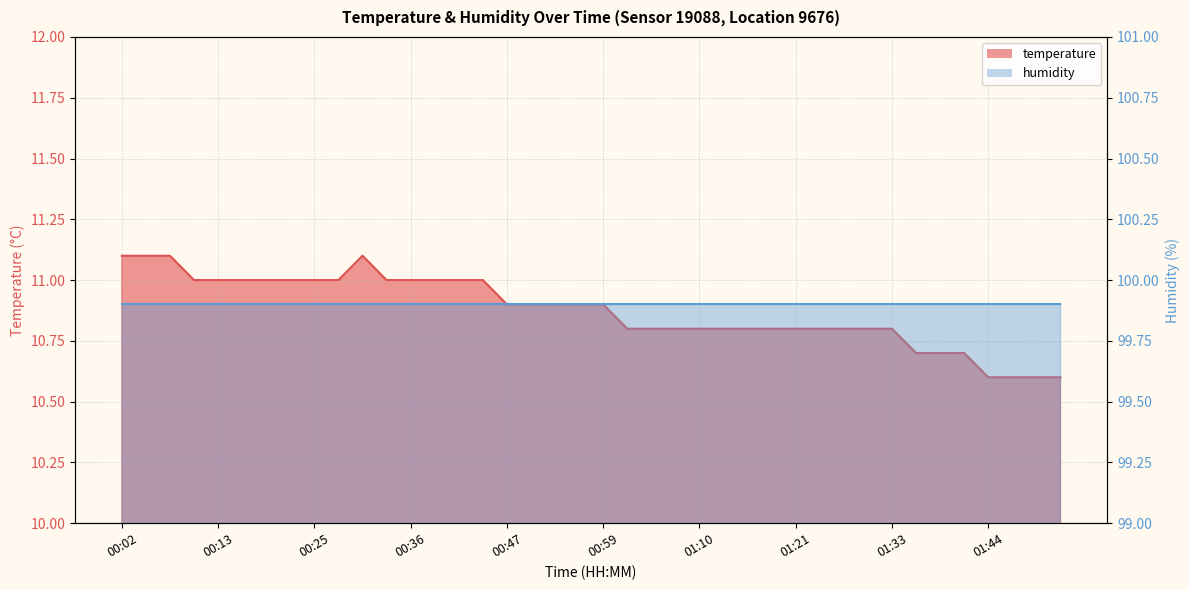

What is the label of the 10th point from the left?

00:27